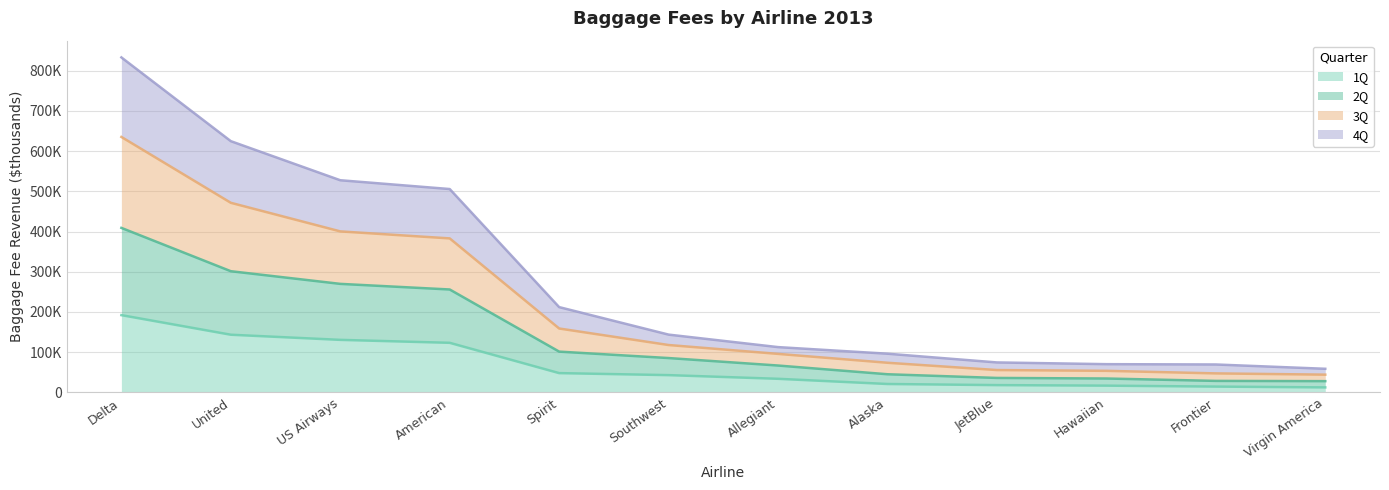

What are all the series names shown in the legend?

1Q, 2Q, 3Q, 4Q